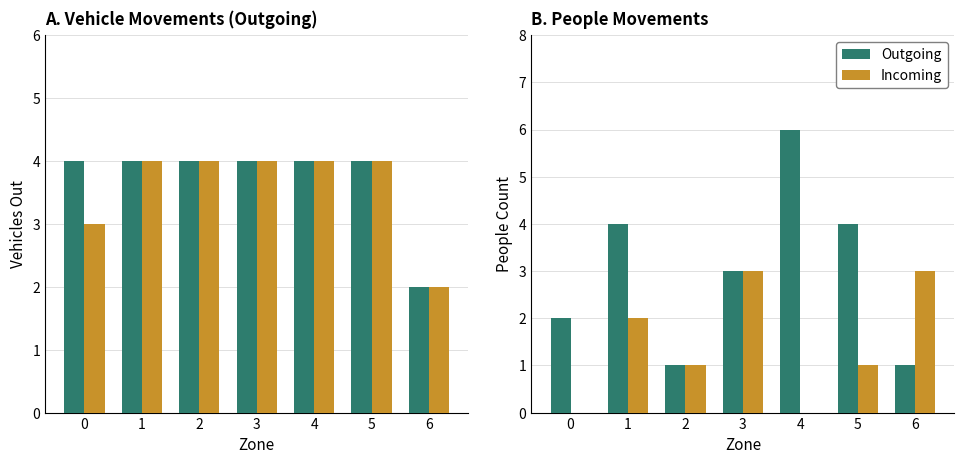

Reading left to right, extract all data points from this chart.

Outgoing: 0=4	1=4	2=4	3=4	4=4	5=4	6=2
Incoming: 0=3	1=4	2=4	3=4	4=4	5=4	6=2
Outgoing (People): 0=2	1=4	2=1	3=3	4=6	5=4	6=1
Incoming (People): 0=0	1=2	2=1	3=3	4=0	5=1	6=3